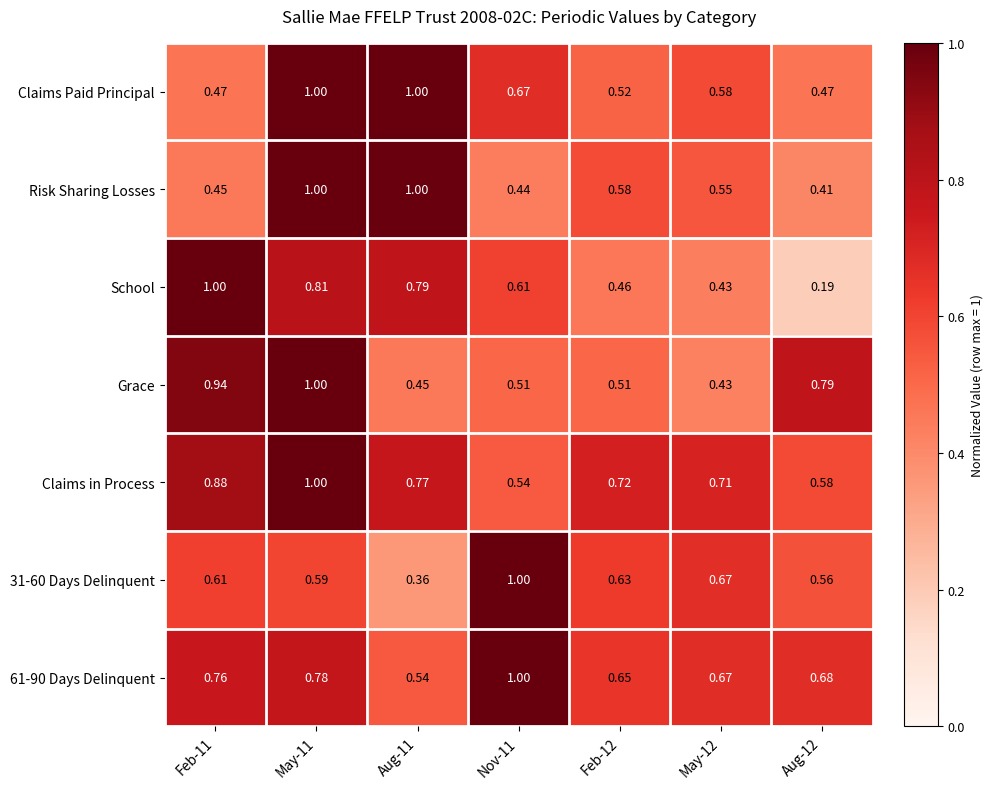

Which series has the largest total across all categories?

Claims in Process